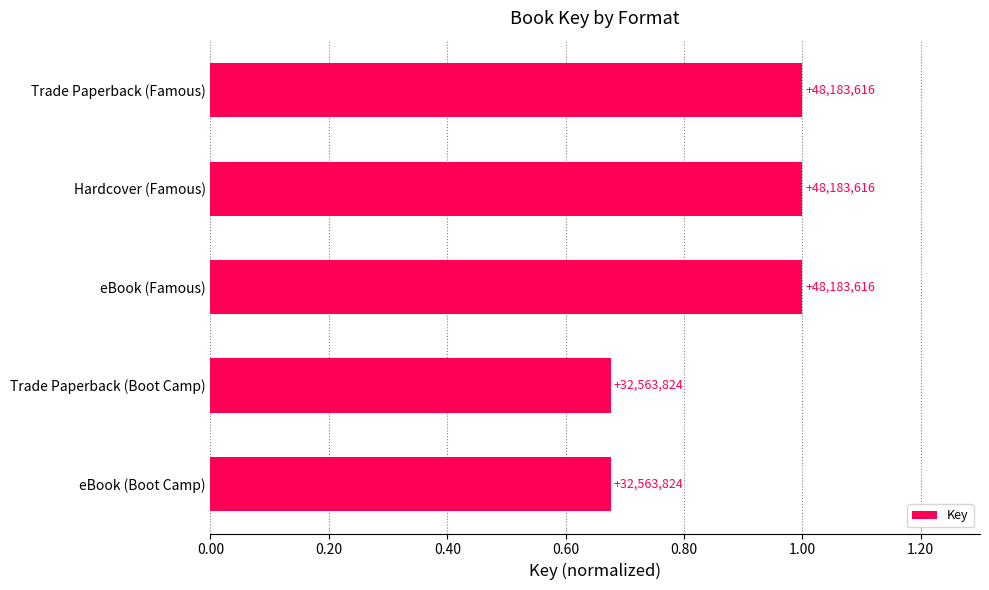

How many bars are there in total?

5